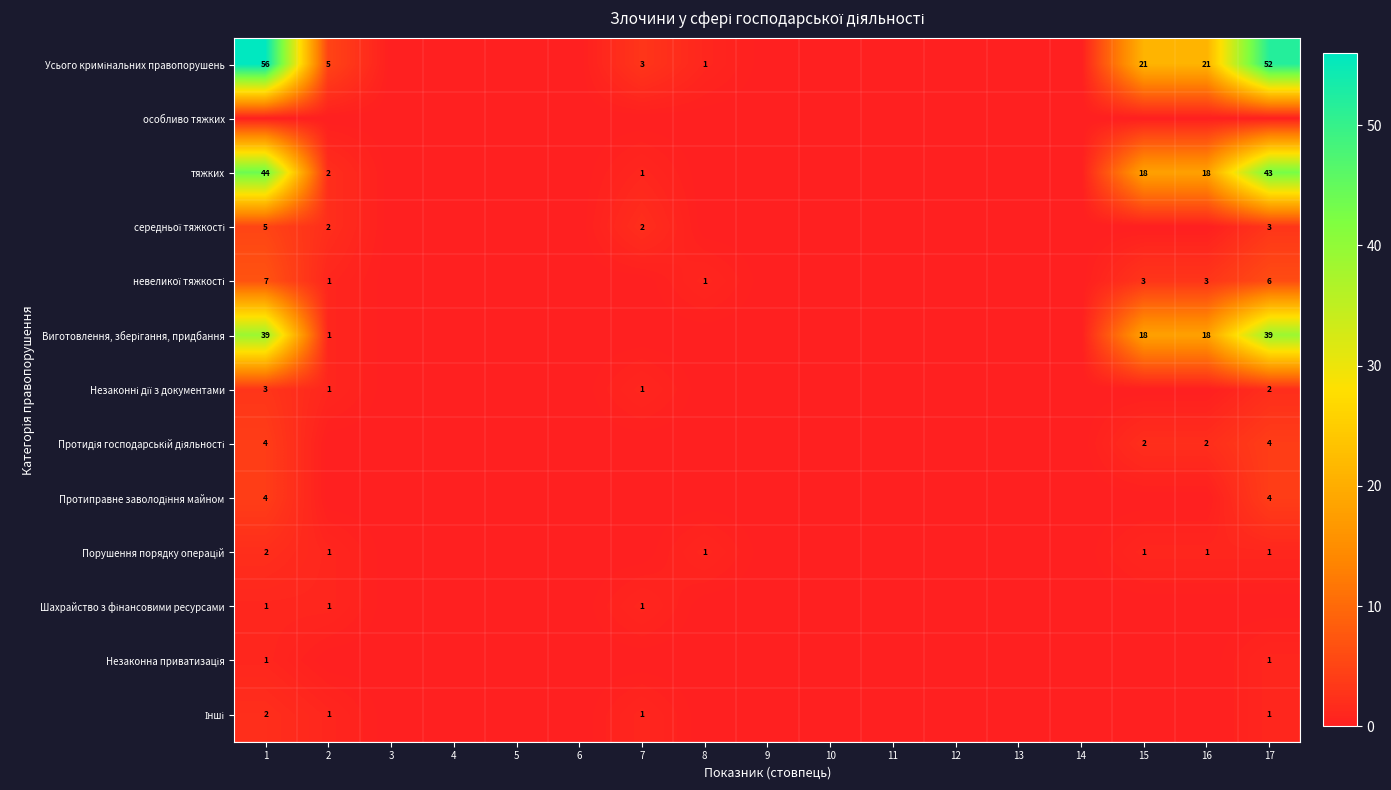

How many data points does each series have?

17